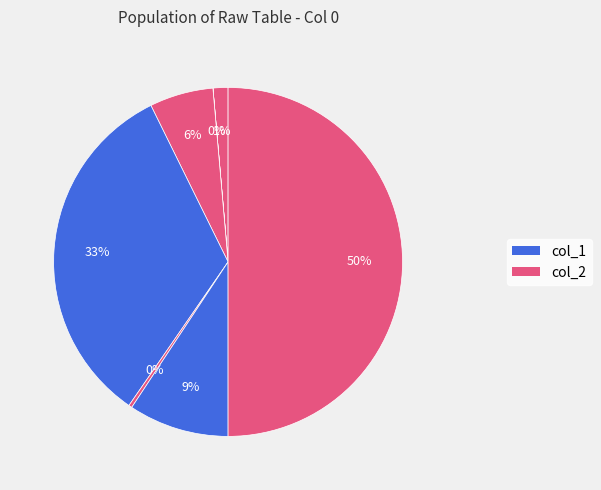

Which slice is the largest?

4400